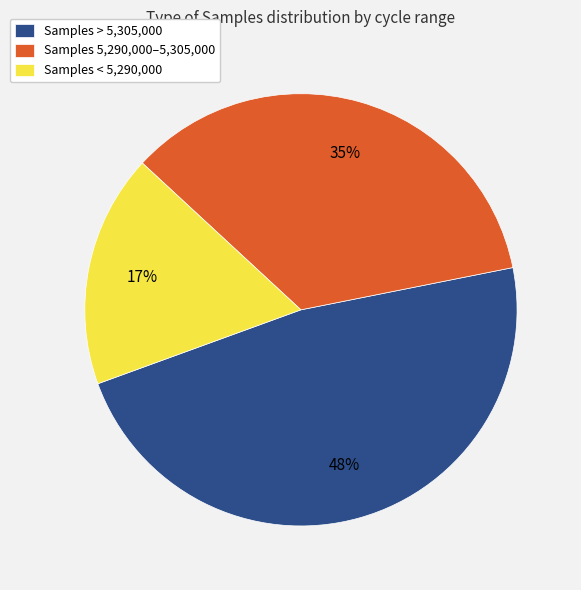

Which category has the biggest portion of the pie?

Samples > 5,305,000